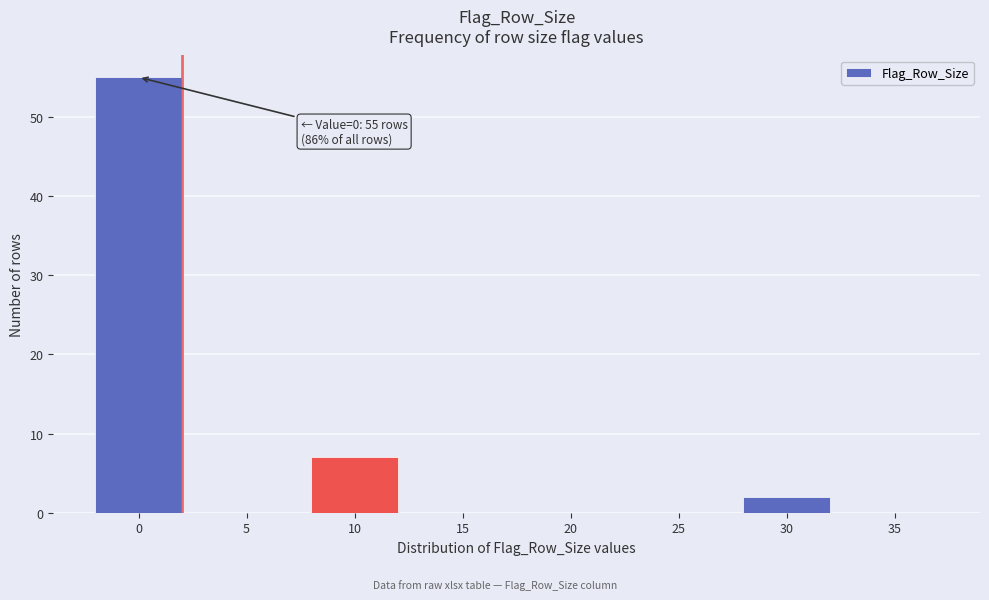

Reading left to right, transcribe all the data shown in this chart.

0=55	5=0	10=7	15=0	20=0	25=0	30=2	35=0